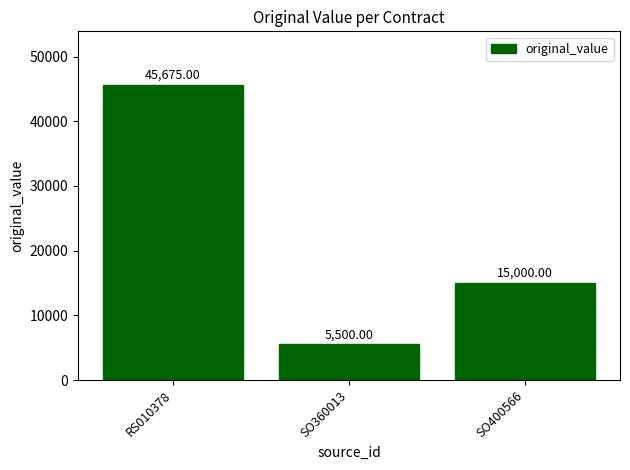

Where is the data nearest to the value 25587?

SO400566